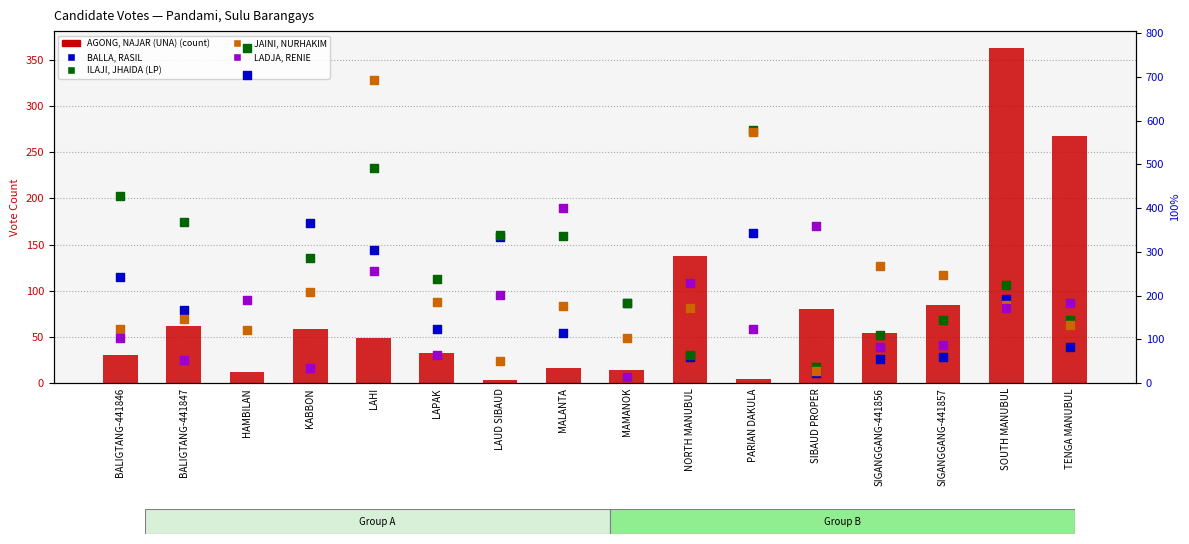

What are all the series names shown in the legend?

AGONG, NAJAR (UNA), BALLA, RASIL, ILAJI, JHAIDA (LP), JAINI, NURHAKIM, LADJA, RENIE